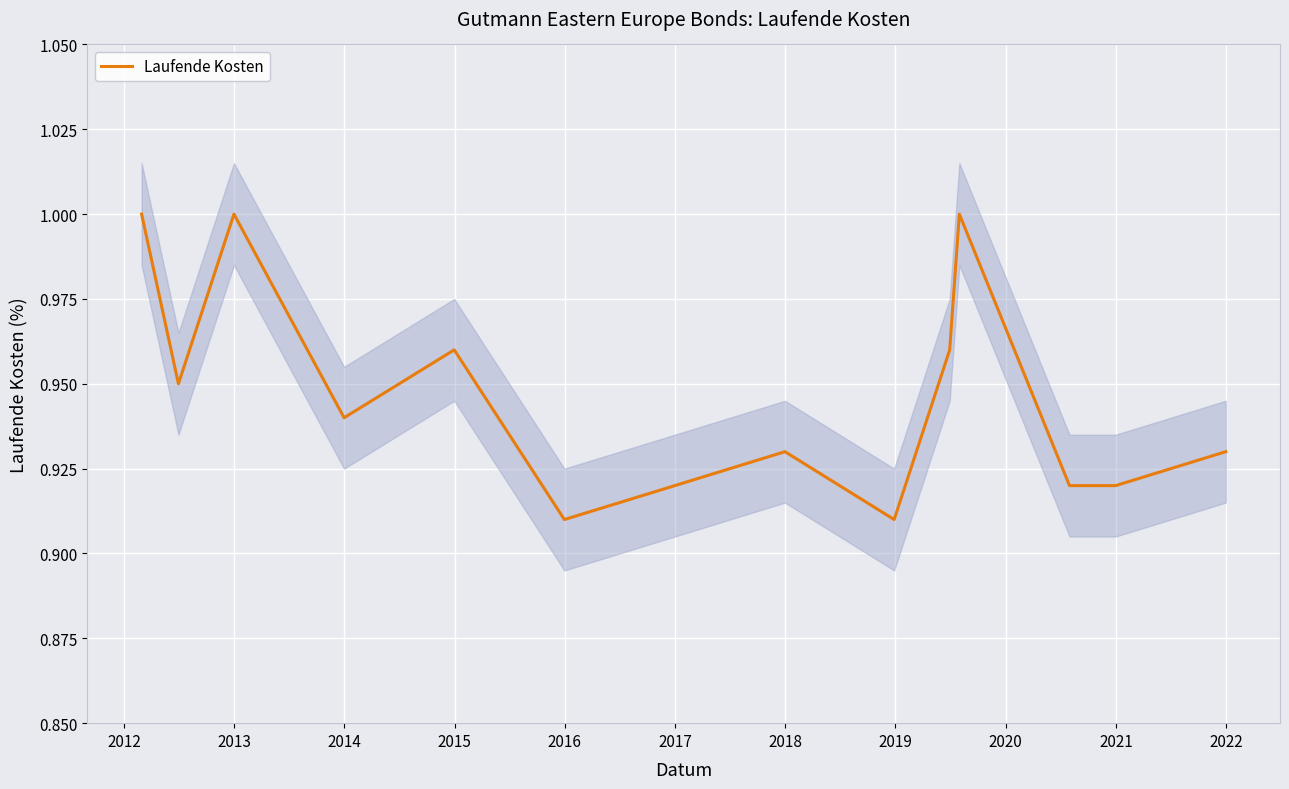

The value at 2015 is 1.0. True or false?

True